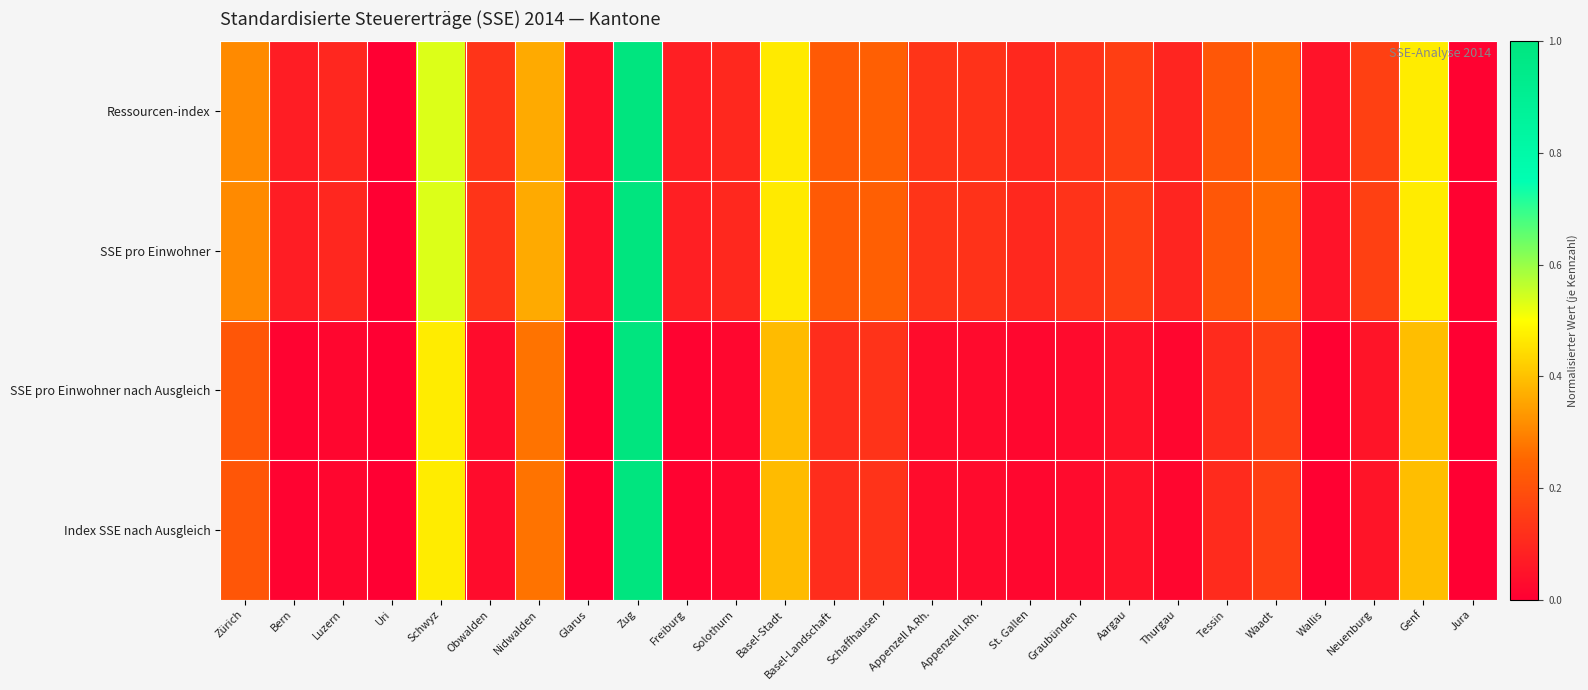

Which series has the largest total across all categories?

Ressourcen-index